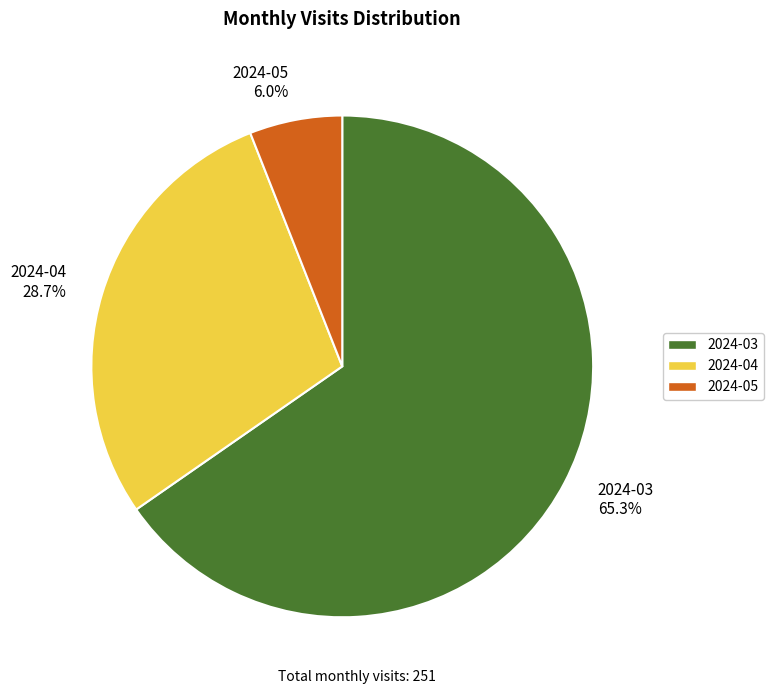

To the nearest percent, what portion does 2024-04 represent?

29%